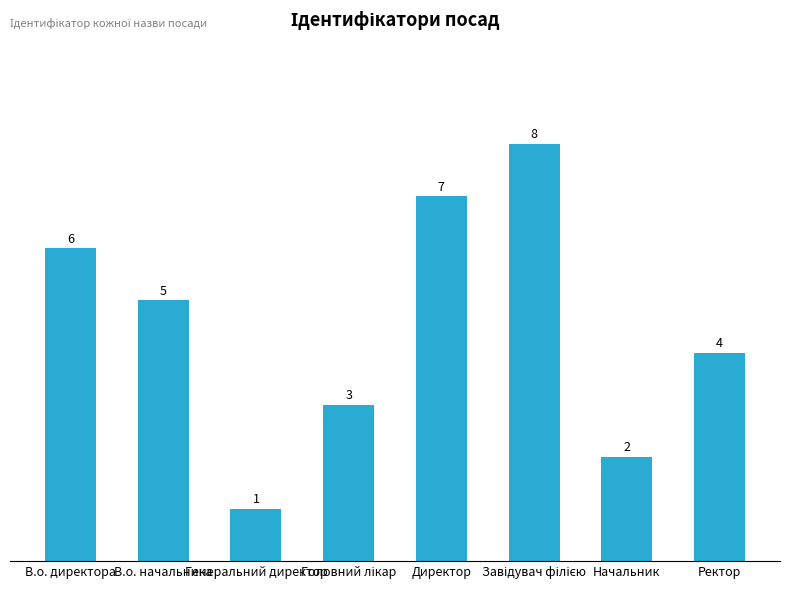

What is the minimum value shown in the chart?

1